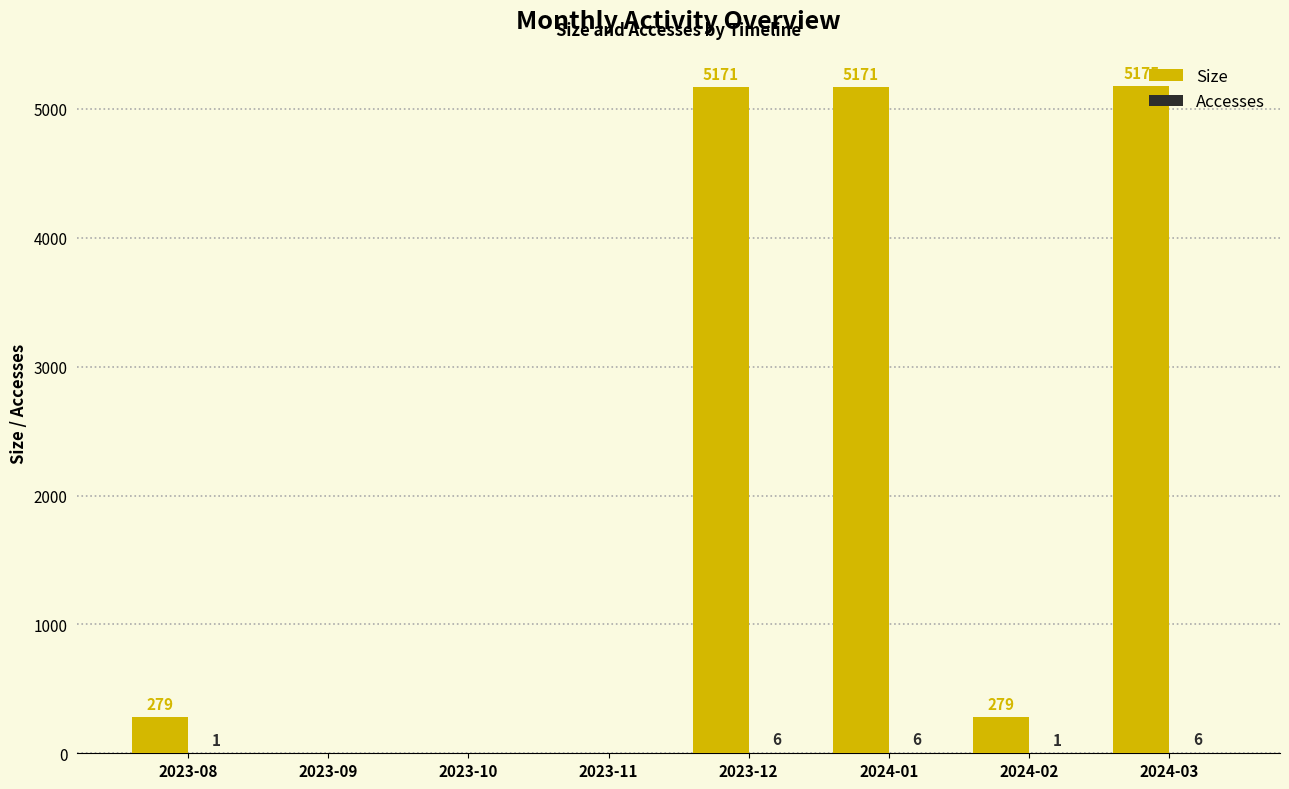

Which label corresponds to the largest value in the chart?

2024-03